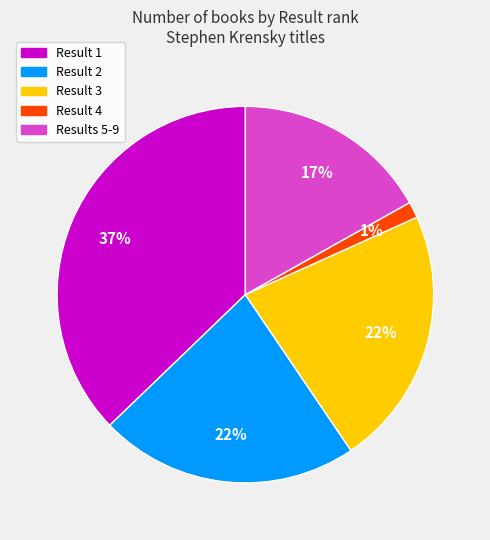

Is there a majority slice in this chart?

No